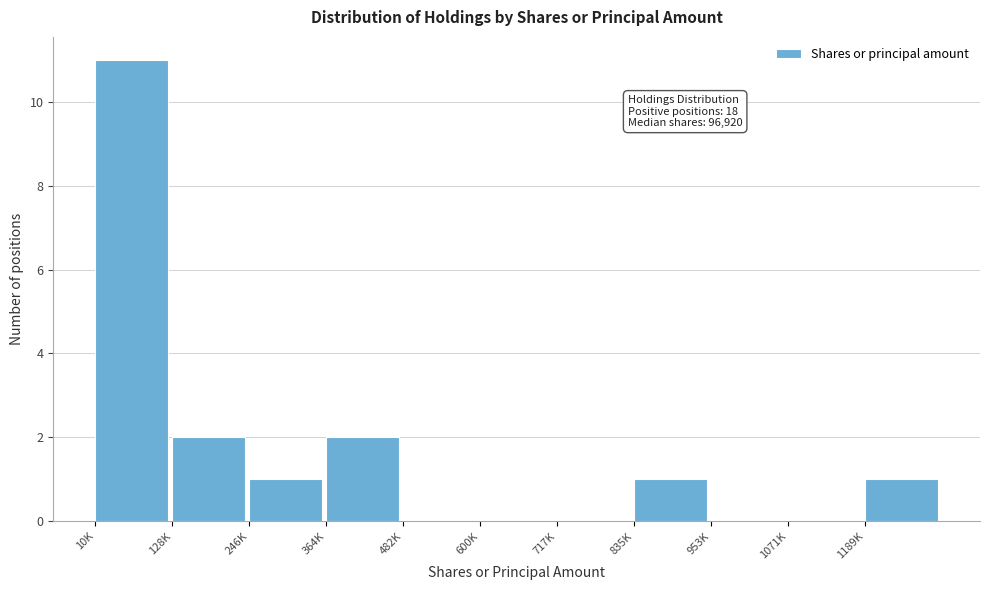

Reading right to left, list all the values displayed in this chart.

1189K=1	1071K=0	953K=0	835K=1	717K=0	600K=0	482K=0	364K=2	246K=1	128K=2	10K=11